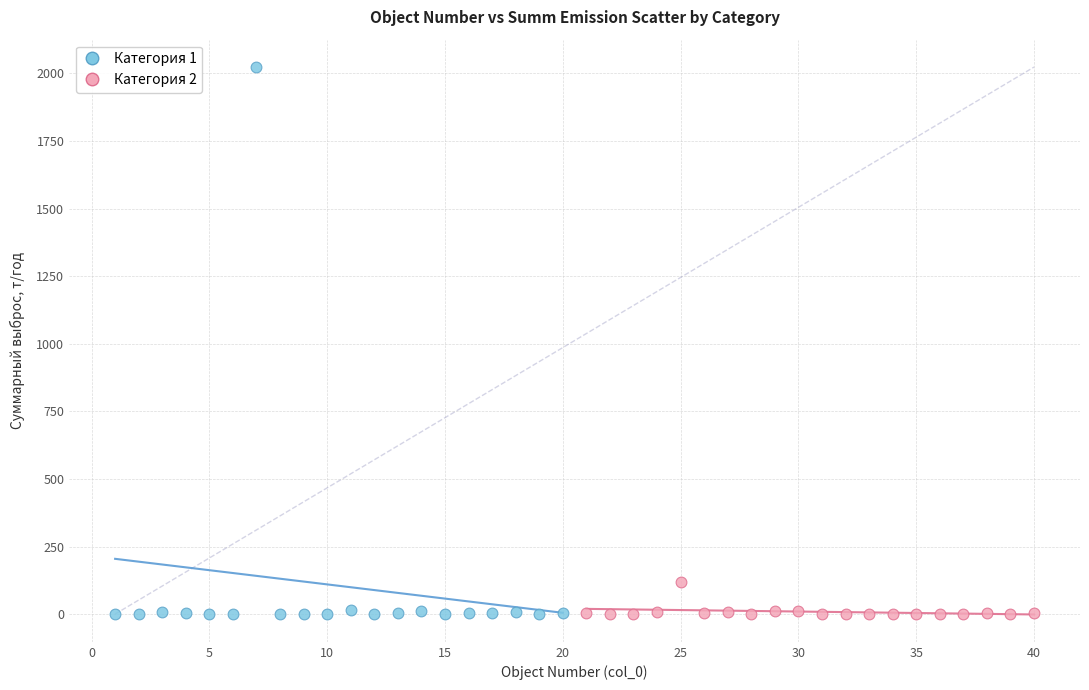

Which series contains the highest Y value?

Категория 1